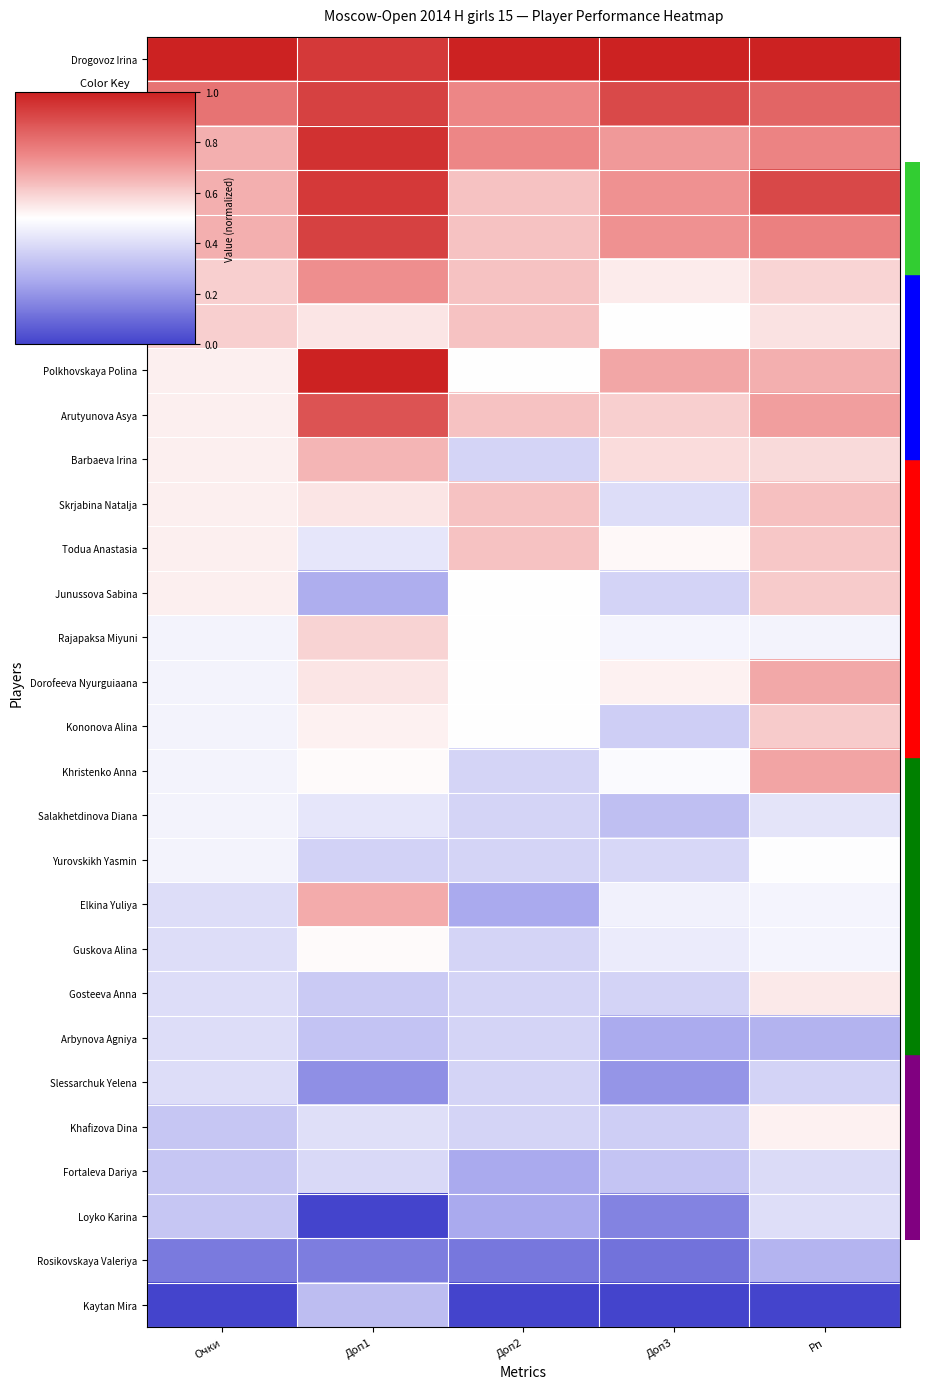

Between Очки and Рп, which is larger?

Очки